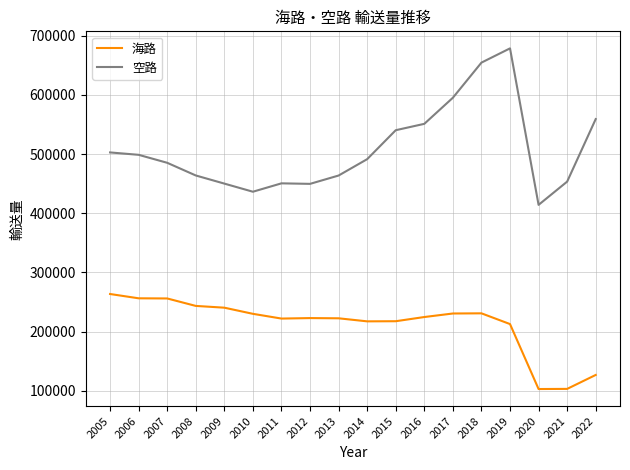

Is the value of 海路 at 2007 greater than the value of 空路 at 2015?

No